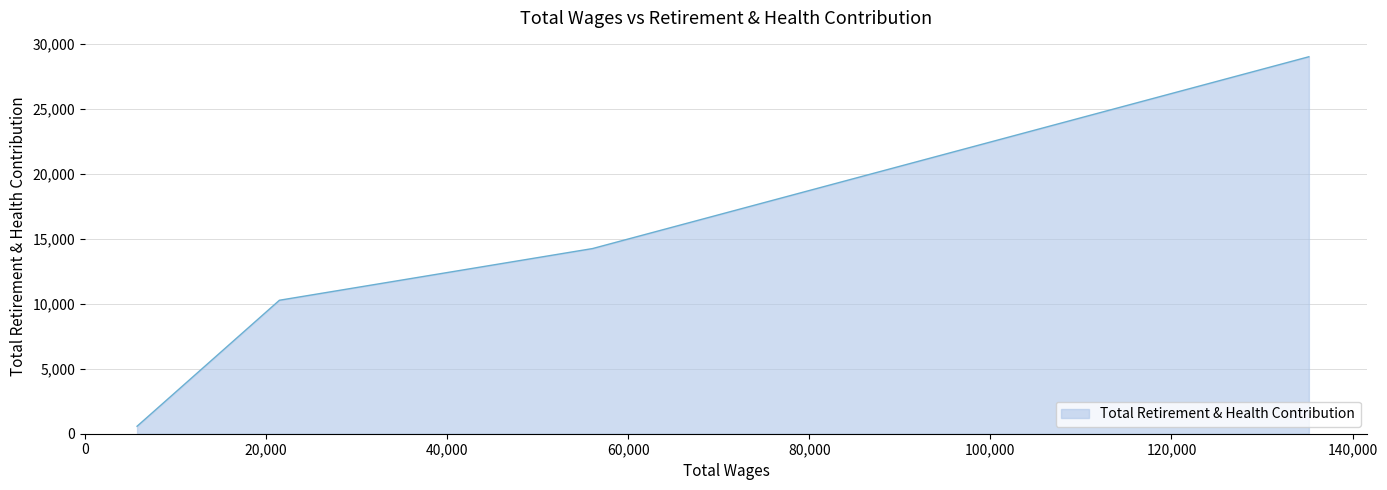

True or false: there are more than 1 points higher than both neighbors.

False